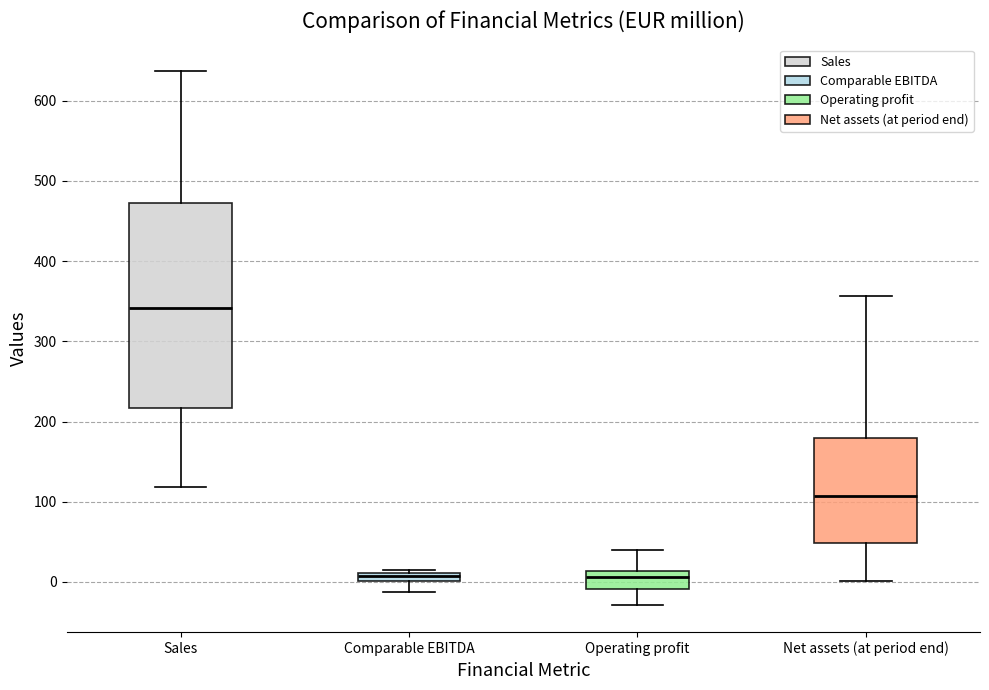

Where is the upper edge of the box for Comparable EBITDA on the y-axis? The values are not printed on the chart, so give them approximately, as read against the axis.

10